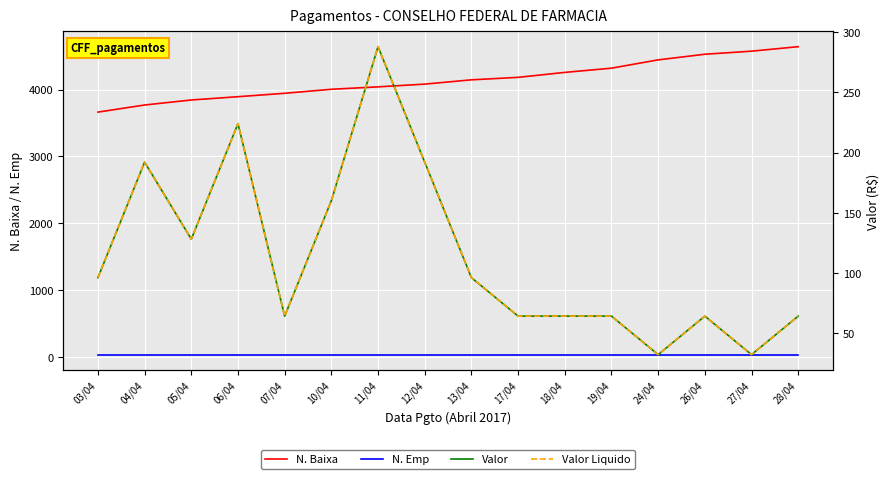

What is the value of the Valor point at the 12th from the left?

64